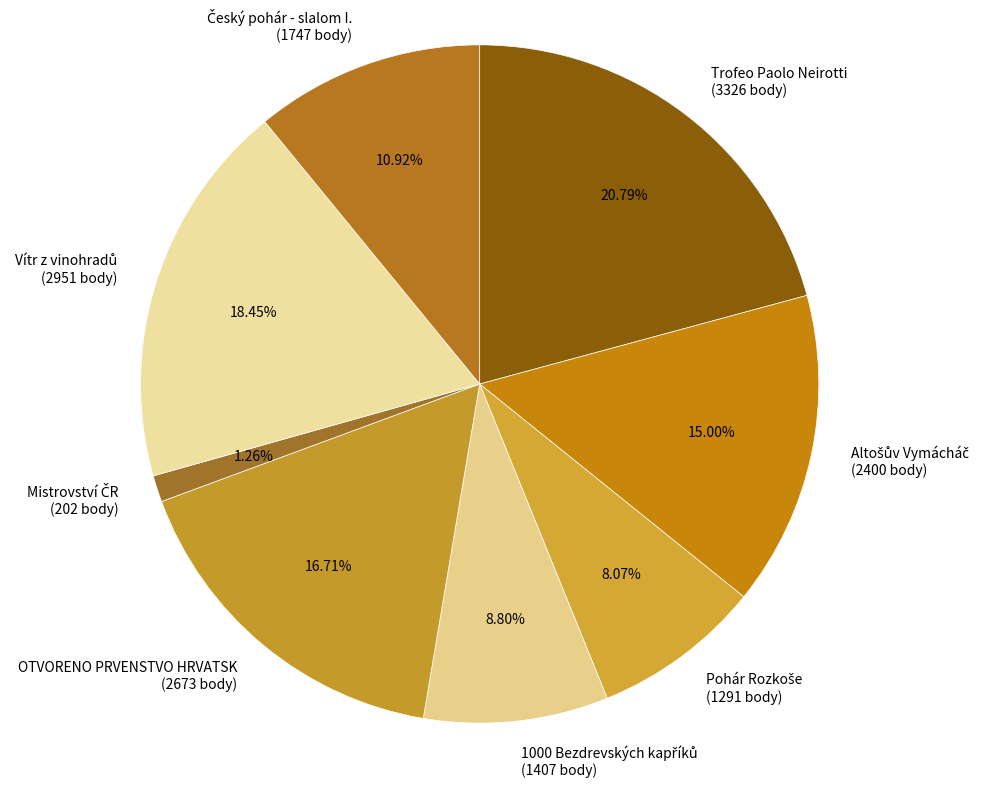

Does any single category account for the majority?

No